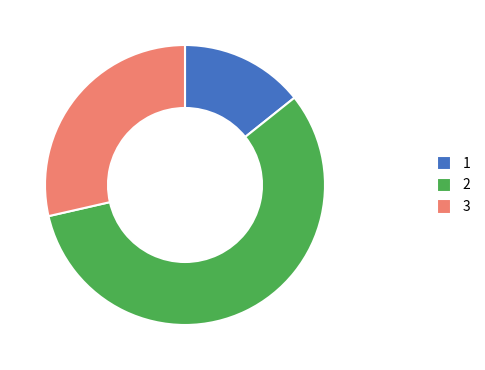

Rank the categories by value from lowest to highest.

1, 3, 2